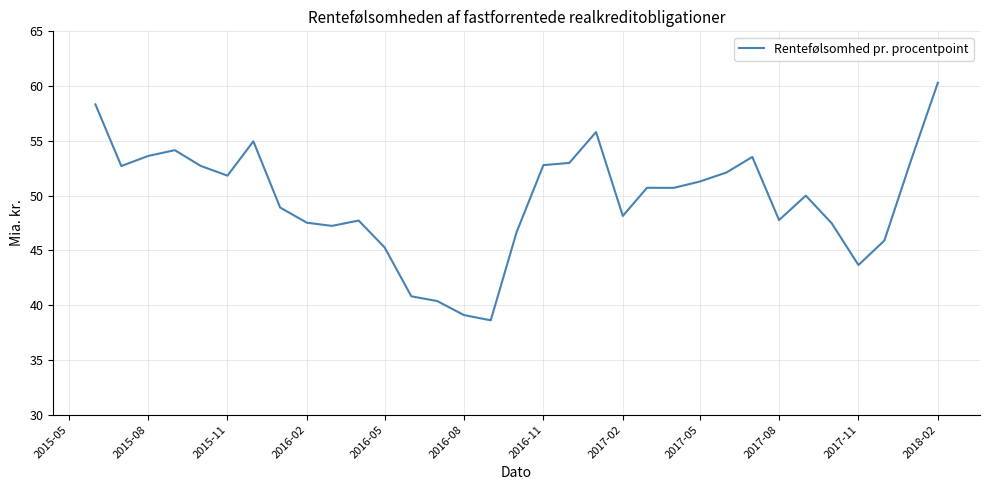

Count the number of categories in the chart.

33